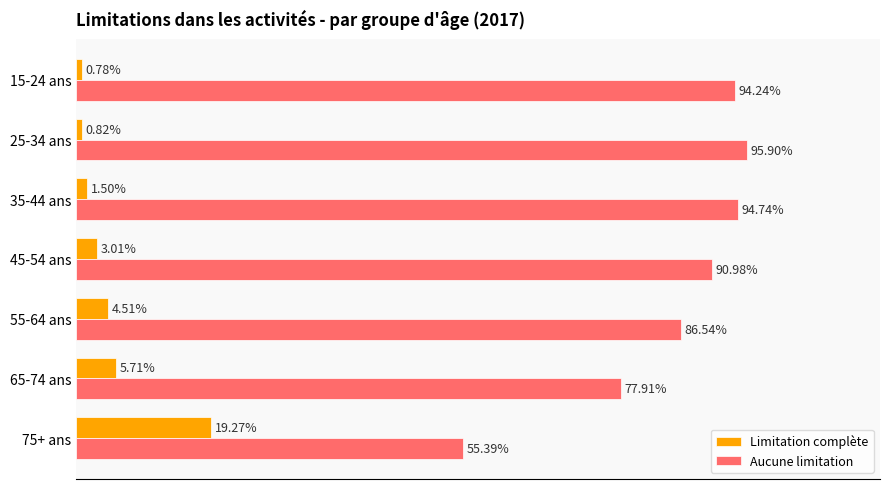

Rank the series by their maximum value, from lowest to highest.

Limitation complète, Aucune limitation